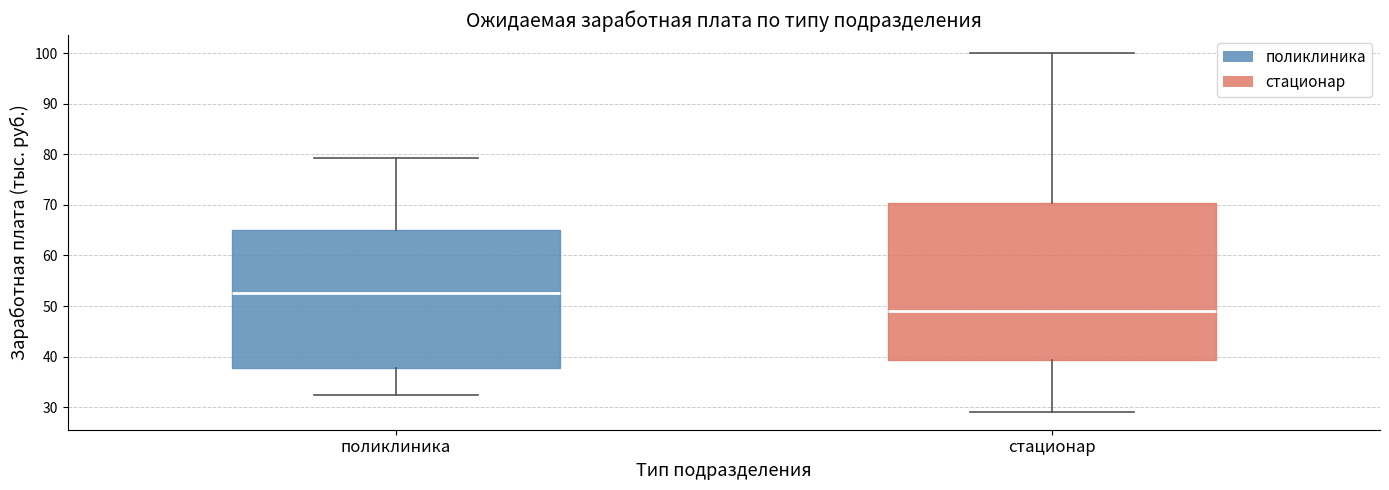

Reading left to right, read every box against the y-axis: the position of its median line, the range the box covers, and the ends of its whiskers. The values are not printed on the chart, so give them approximately, as read against the axis.

поликлиника: median 53, box 38 to 65, whiskers 32 to 79
стационар: median 49, box 39 to 70, whiskers 29 to 100